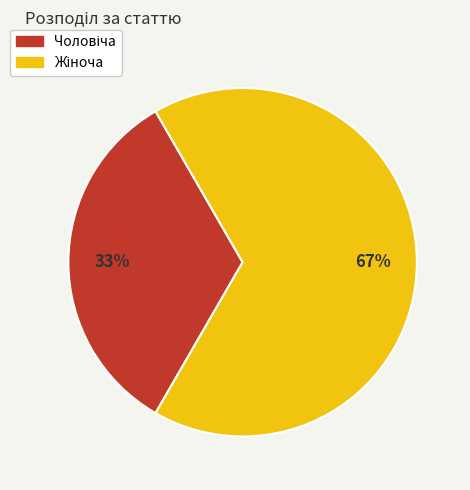

Count the number of slices in the pie.

2